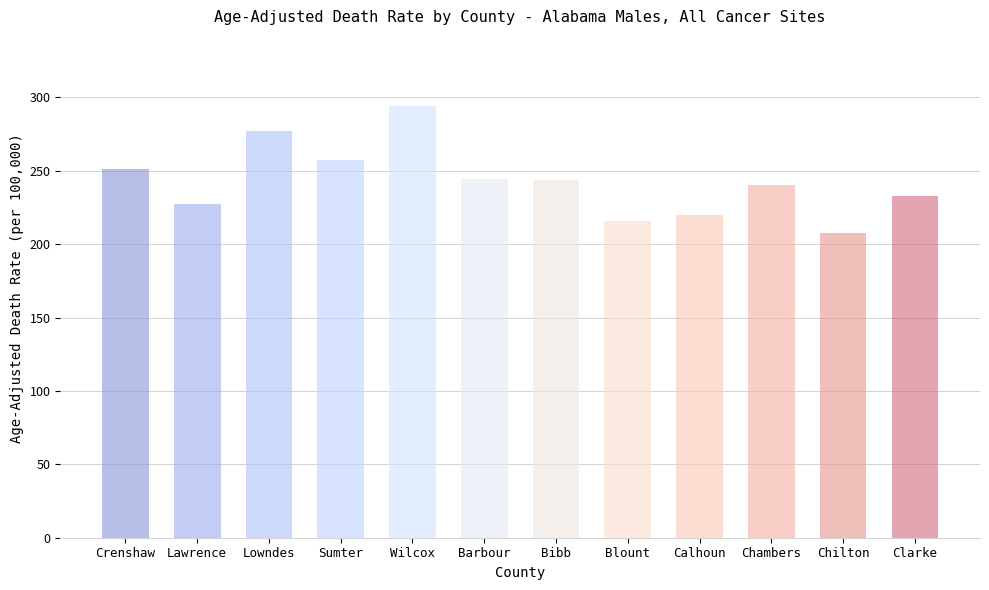

What is the minimum value shown in the chart?

207.4